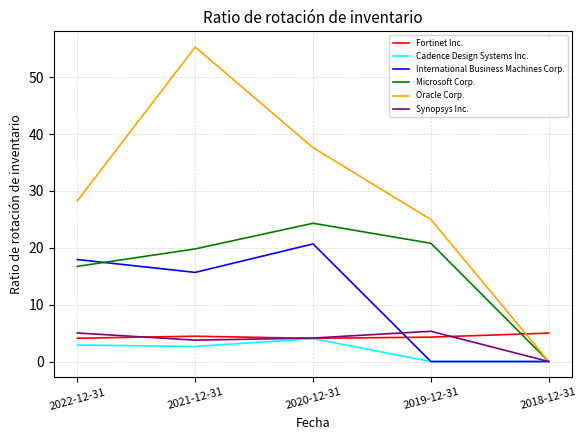

How many lines are shown in the chart?

6